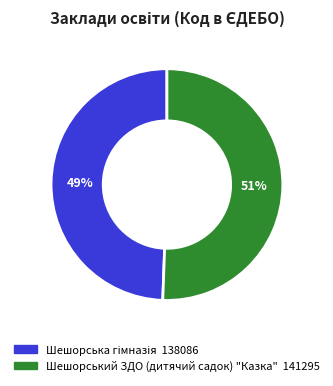

Which category accounts for the majority?

Шешорський ЗДО (дитячий садок) "Казка"